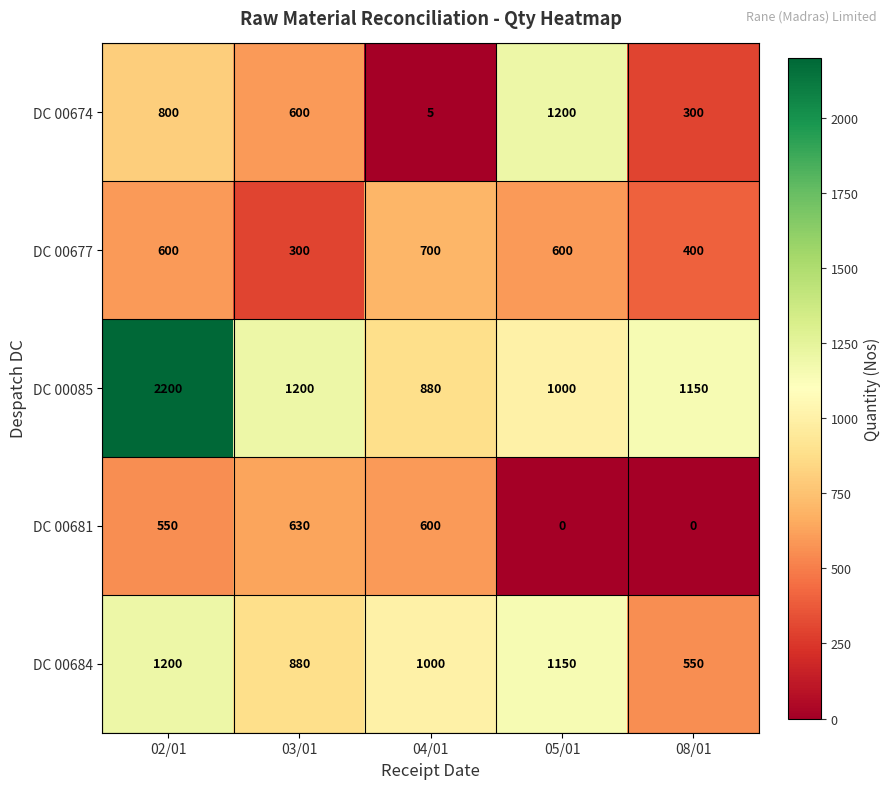

What is the approximate value of DC 00677 at 05/01, to the nearest 5?

600